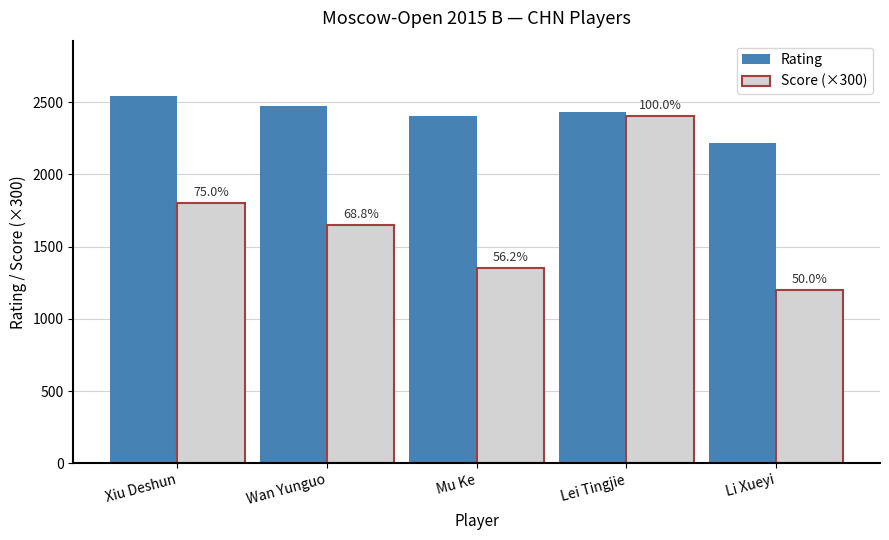

Are the bars grouped side by side (vs. stacked)?

Yes